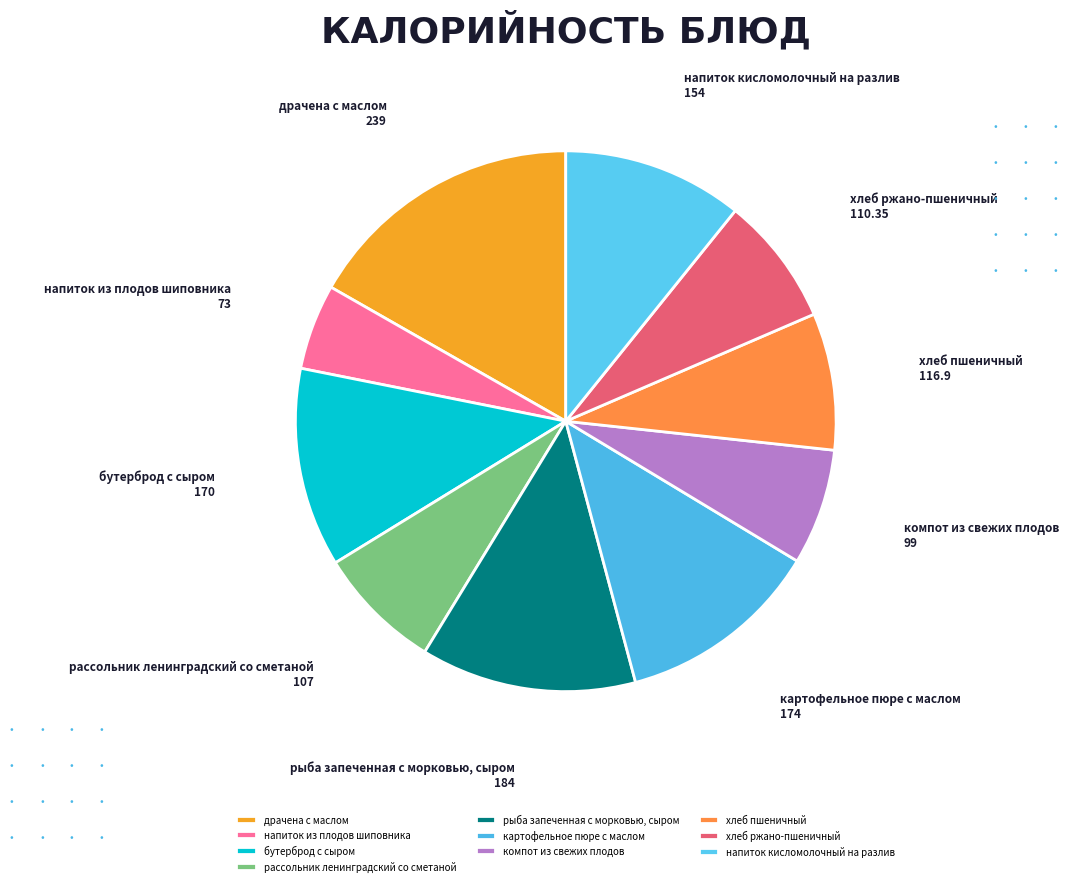

Does бутерброд с сыром account for over 50% of the chart?

No